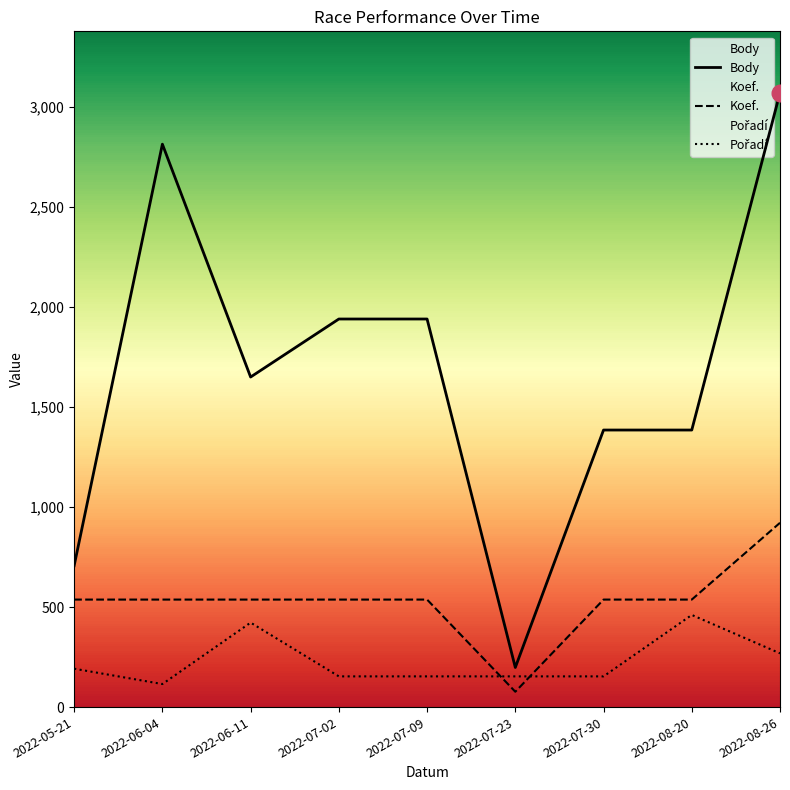

At how many categories does at least one series exceed 510?

8